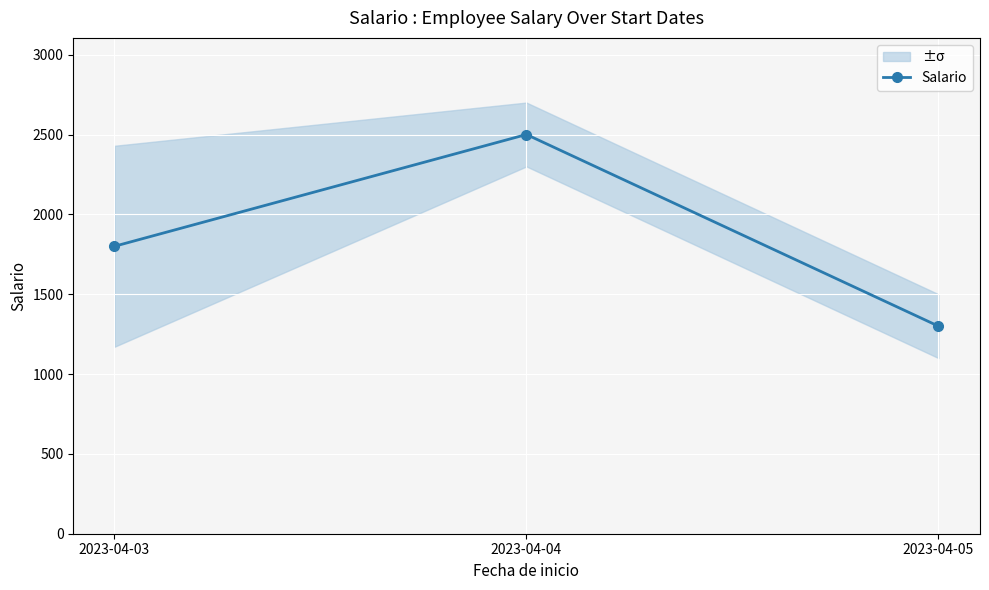

Which category has the highest value across all series?

2023-04-04